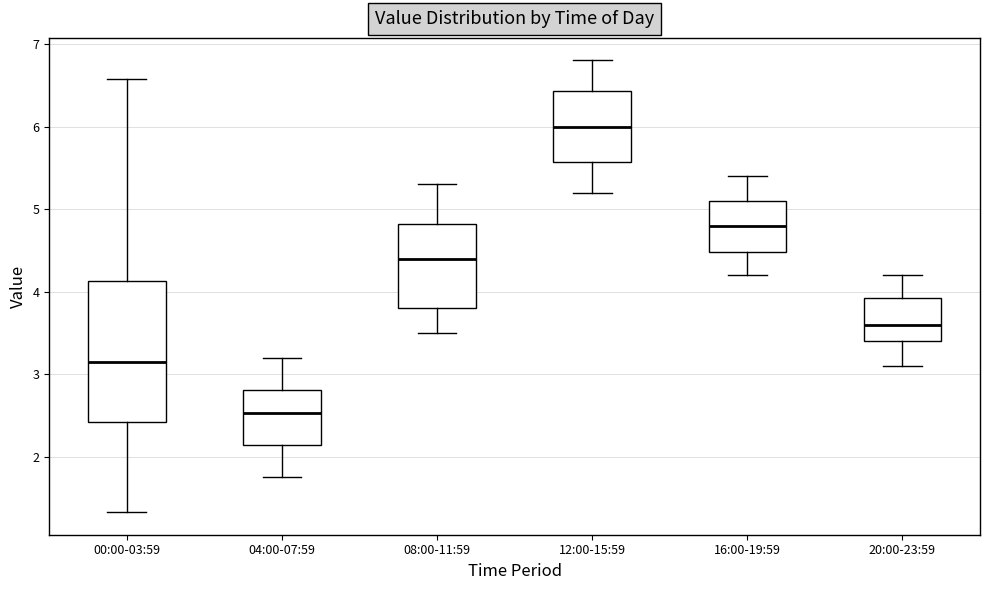

Where is the lower edge of the box for 04:00-07:59 on the y-axis? The values are not printed on the chart, so give them approximately, as read against the axis.

2.1